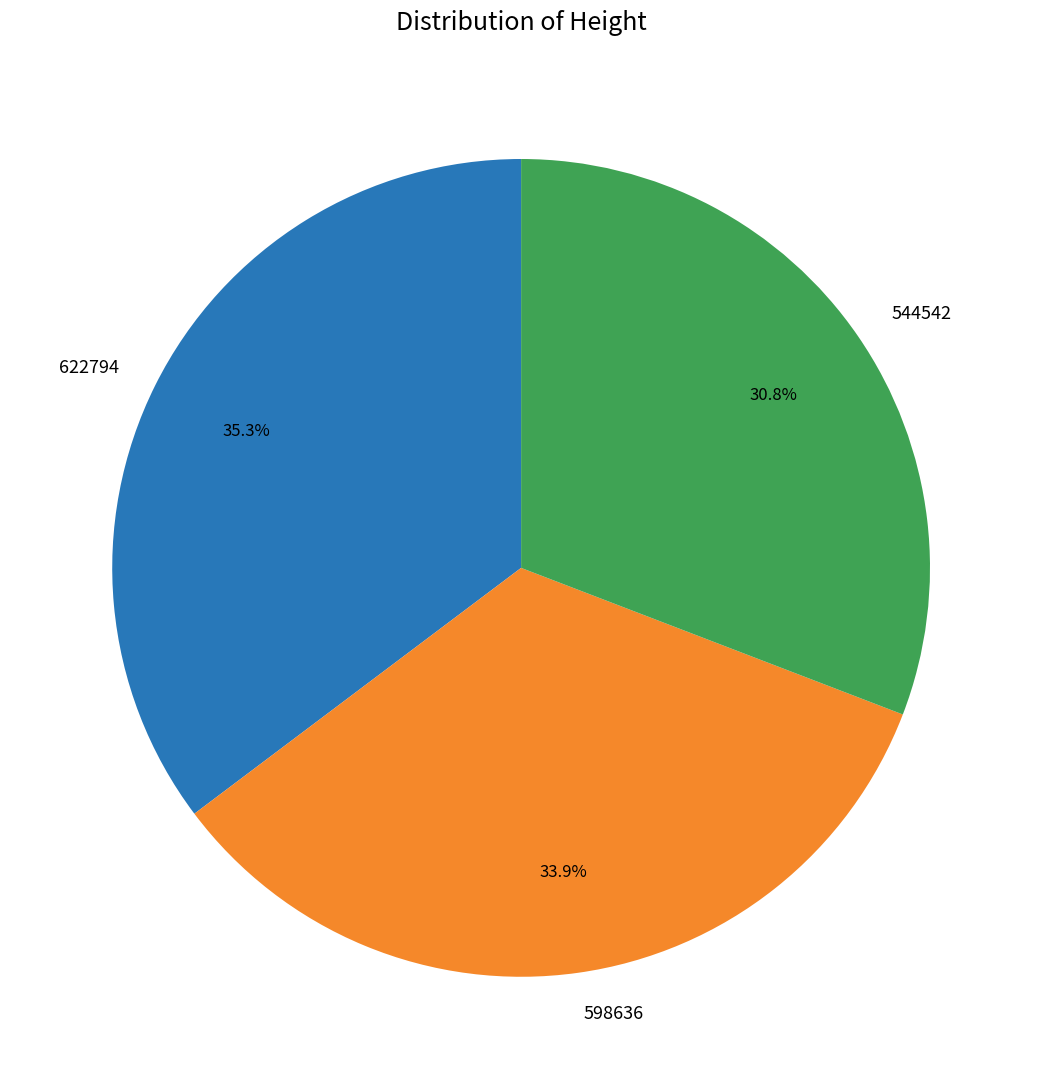

To the nearest percent, what portion does 544542 represent?

31%